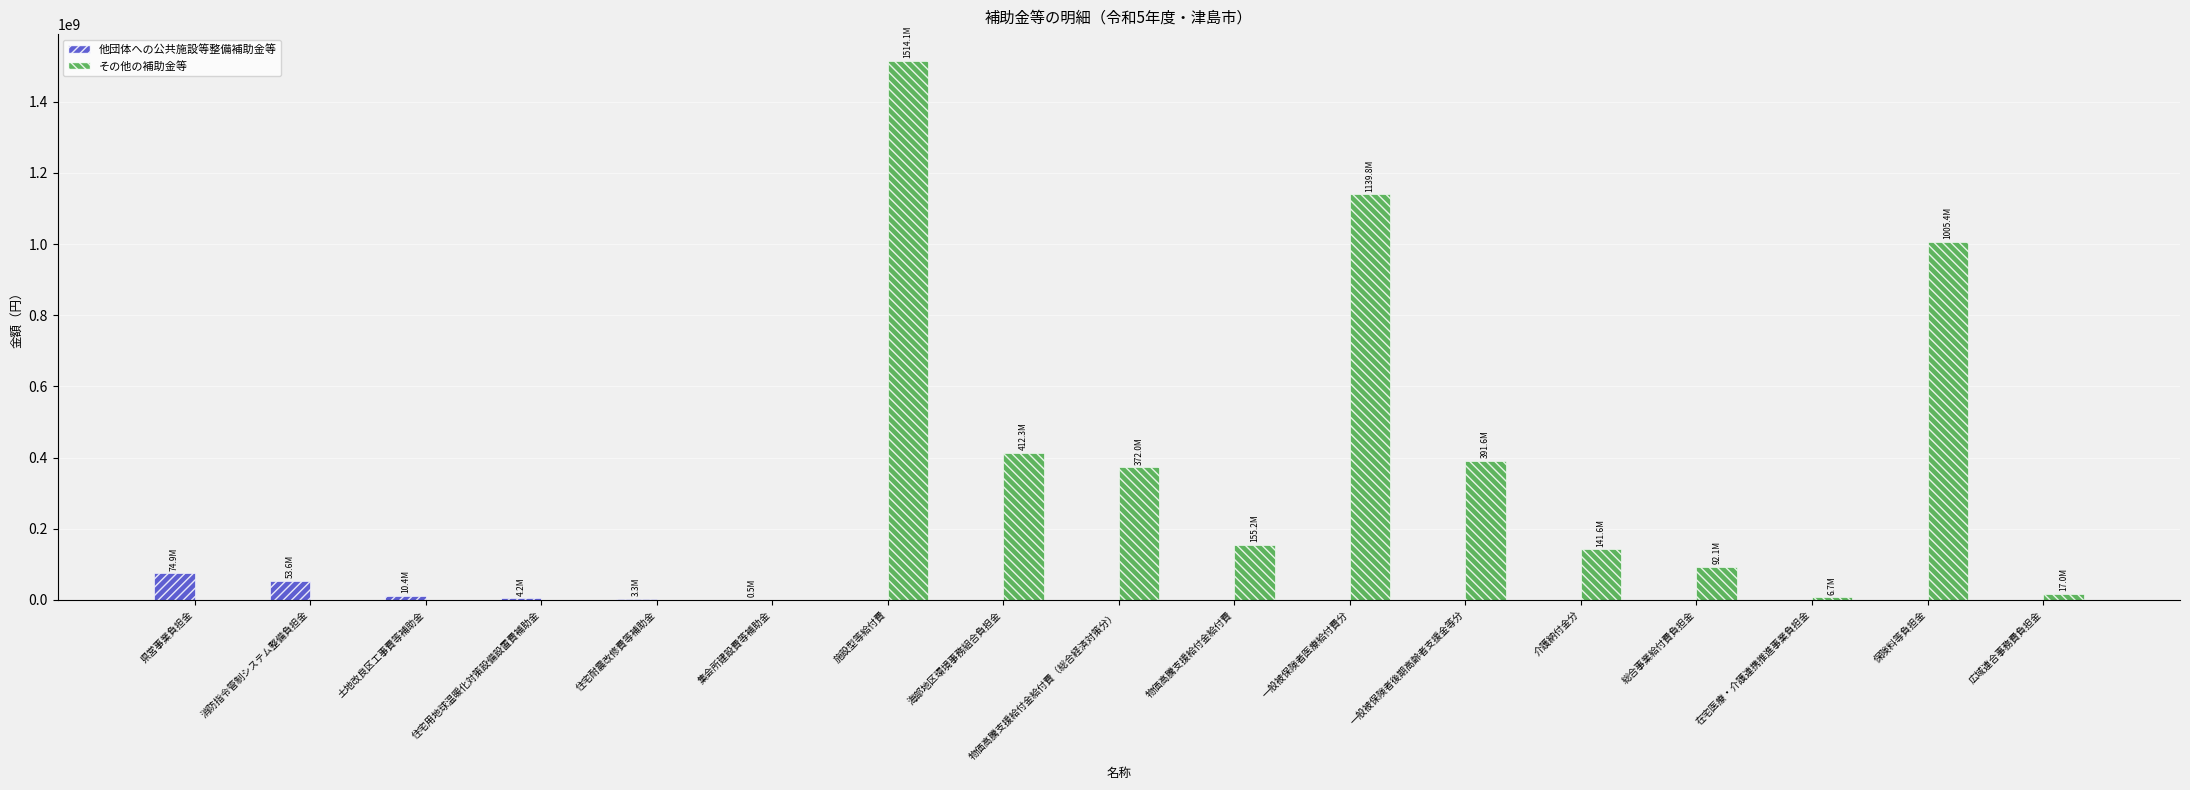

Count the number of data series in this chart.

2